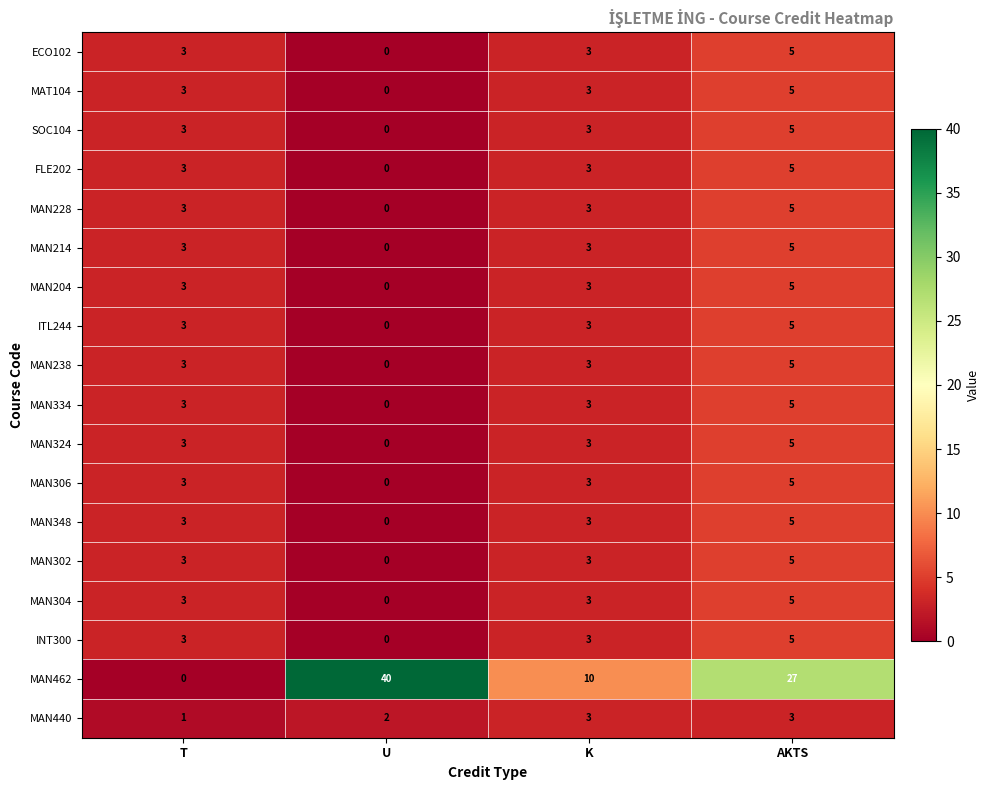

How many data points in MAN324 are less than 3?

1